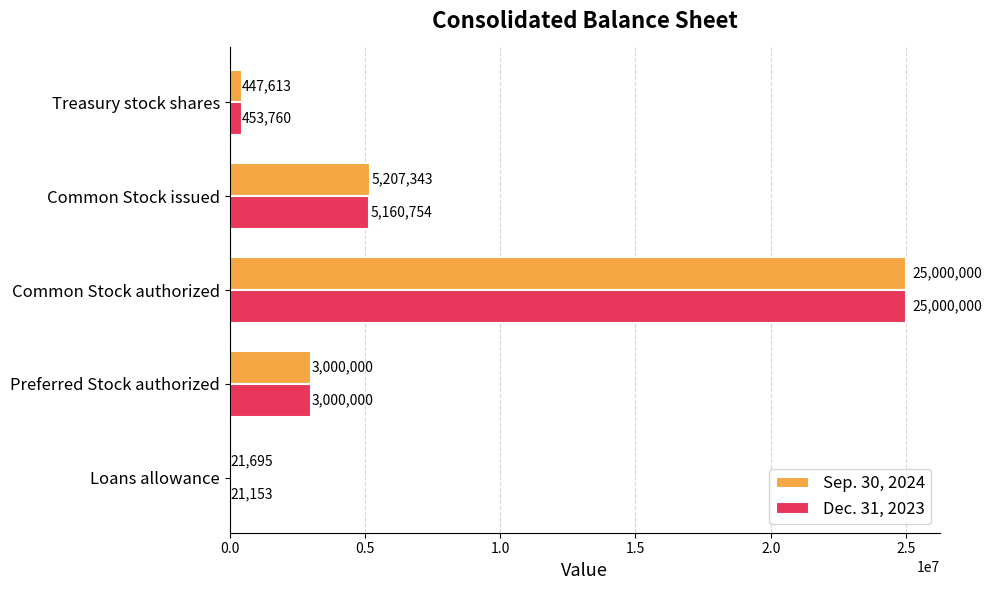

What is the approximate value of Dec. 31, 2023 at Loans allowance, to the nearest 100?

21200